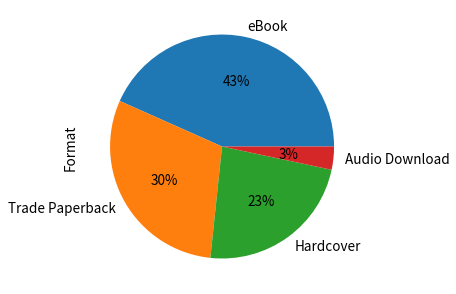

Approximately how many times larger is the value at eBook compared to Hardcover?

1.9